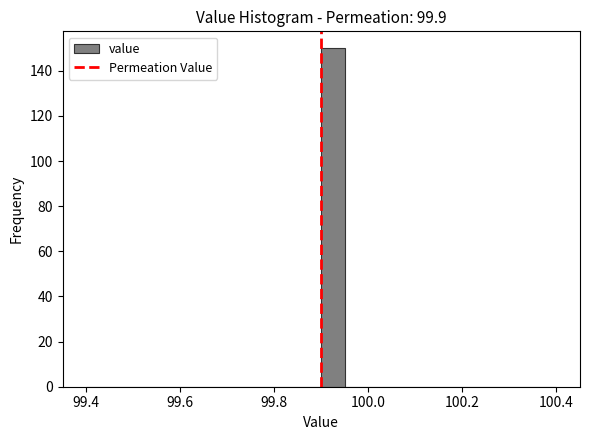

Read against the x-axis, roughly where is the centre of the tallest bar?

99.92